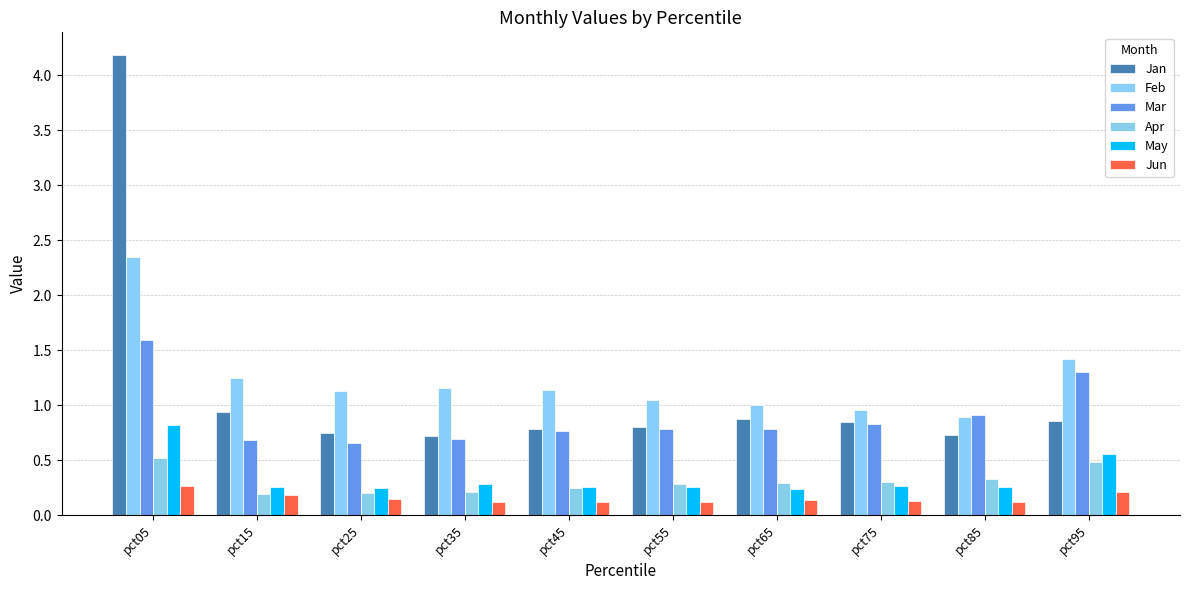

Reading right to left, transcribe all the data shown in this chart.

Jan: pct95=0.9	pct85=0.7	pct75=0.9	pct65=0.9	pct55=0.8	pct45=0.8	pct35=0.7	pct25=0.7	pct15=0.9	pct05=4.2
Feb: pct95=1.4	pct85=0.9	pct75=1.0	pct65=1.0	pct55=1.1	pct45=1.1	pct35=1.2	pct25=1.1	pct15=1.3	pct05=2.4
Mar: pct95=1.3	pct85=0.9	pct75=0.8	pct65=0.8	pct55=0.8	pct45=0.8	pct35=0.7	pct25=0.7	pct15=0.7	pct05=1.6
Apr: pct95=0.5	pct85=0.3	pct75=0.3	pct65=0.3	pct55=0.3	pct45=0.3	pct35=0.2	pct25=0.2	pct15=0.2	pct05=0.5
May: pct95=0.6	pct85=0.3	pct75=0.3	pct65=0.2	pct55=0.3	pct45=0.3	pct35=0.3	pct25=0.3	pct15=0.3	pct05=0.8
Jun: pct95=0.2	pct85=0.1	pct75=0.1	pct65=0.1	pct55=0.1	pct45=0.1	pct35=0.1	pct25=0.1	pct15=0.2	pct05=0.3